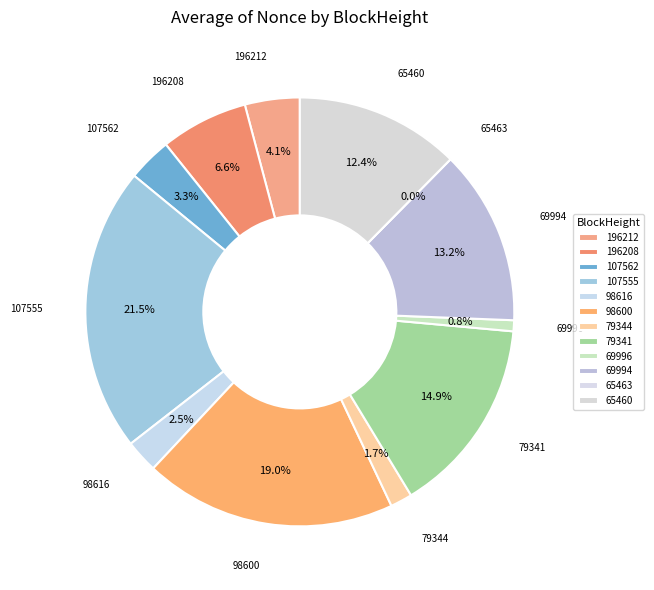

What is the smallest slice in the pie chart?

65463